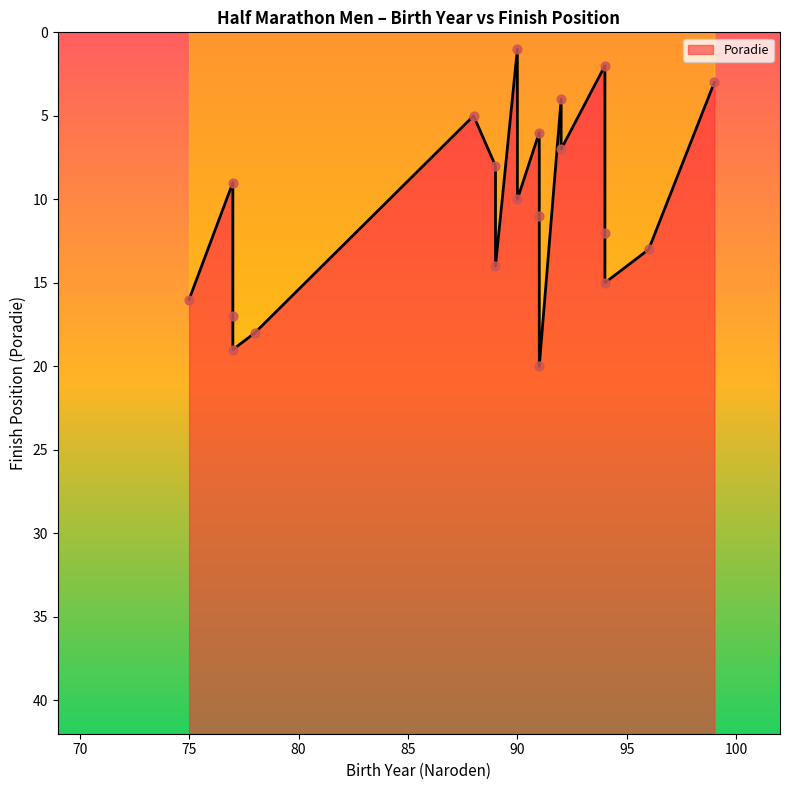

Approximately how many times larger is the value at 92 compared to 89?

0.5